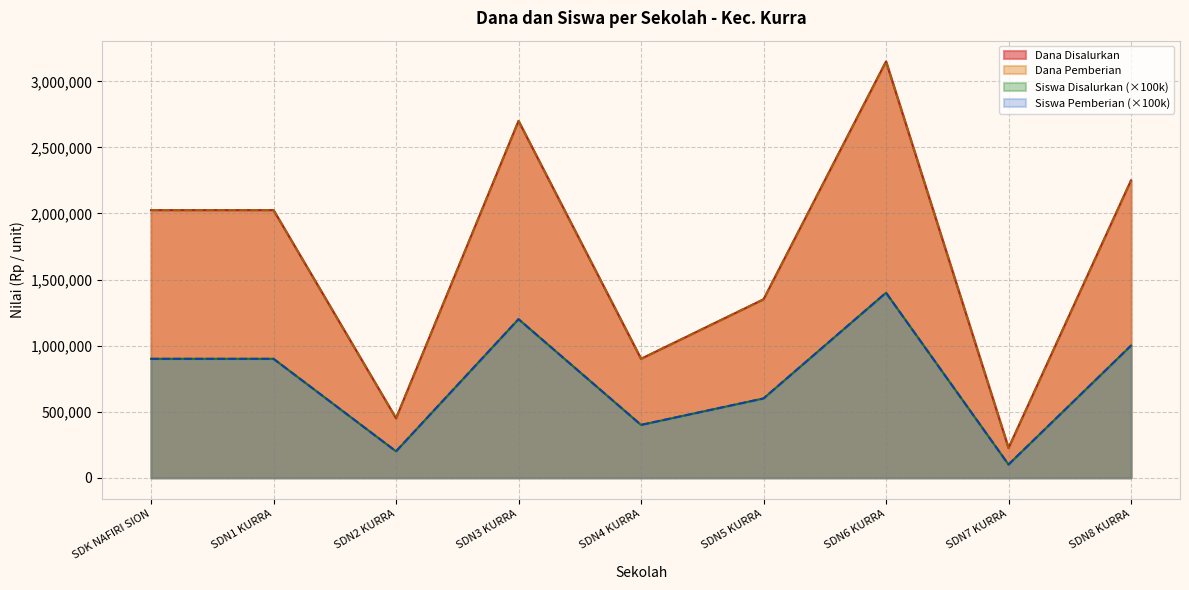

What is the highest value of the Dana Pemberian series?

3150000